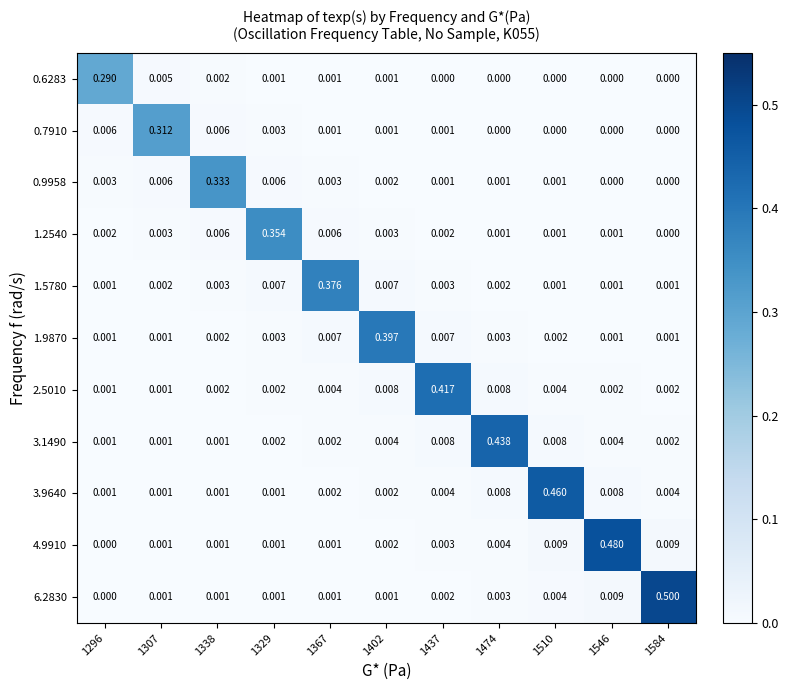

Is the value of 1.5780 at 1338 greater than the value of 0.6283 at 1307?

No